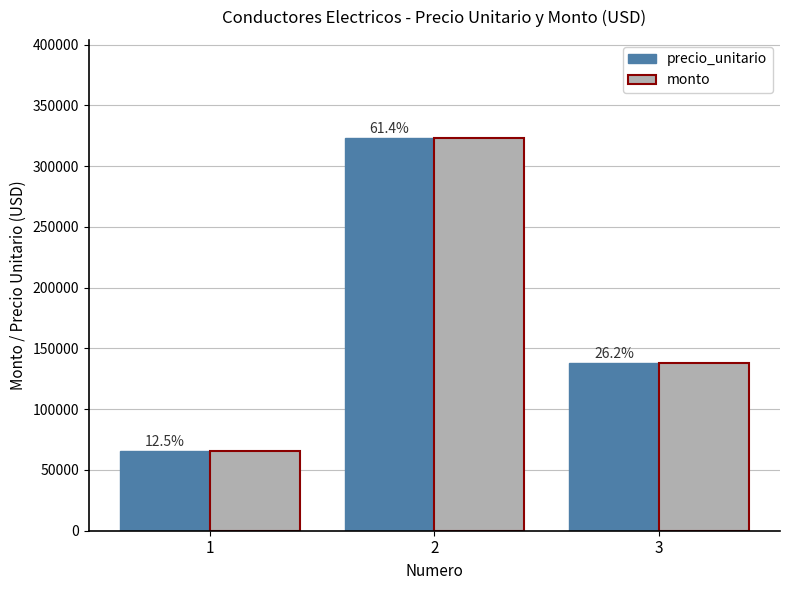

Does the chart contain any negative values?

No